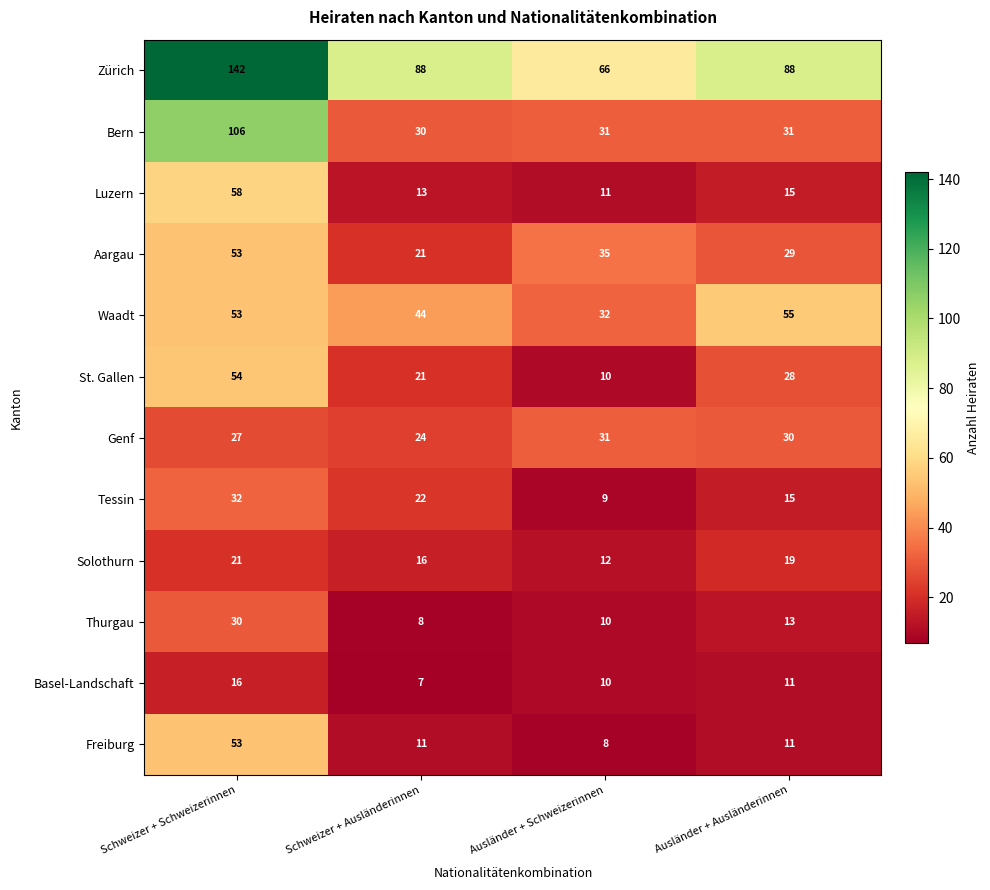

Which series changed the most between Ausländer + Schweizerinnen and Ausländer + Ausländerinnen?

Waadt